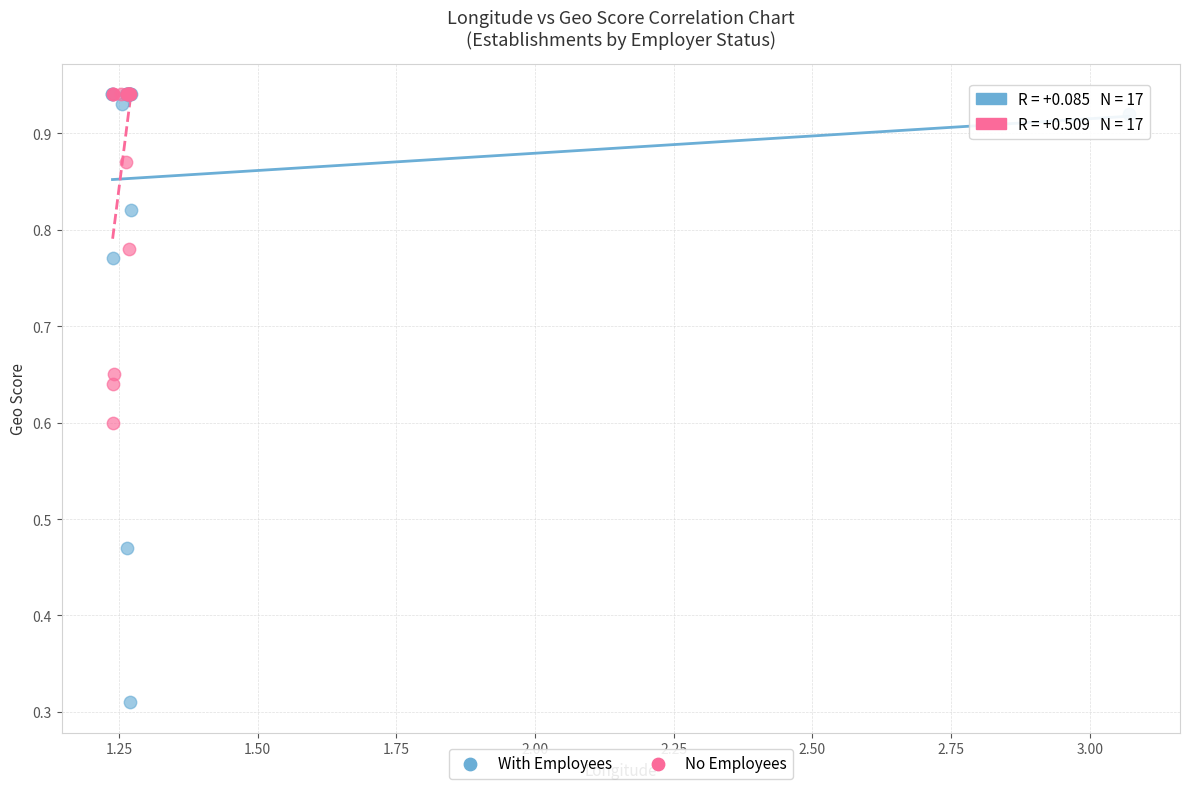

Which series reaches the minimum Y coordinate?

With Employees